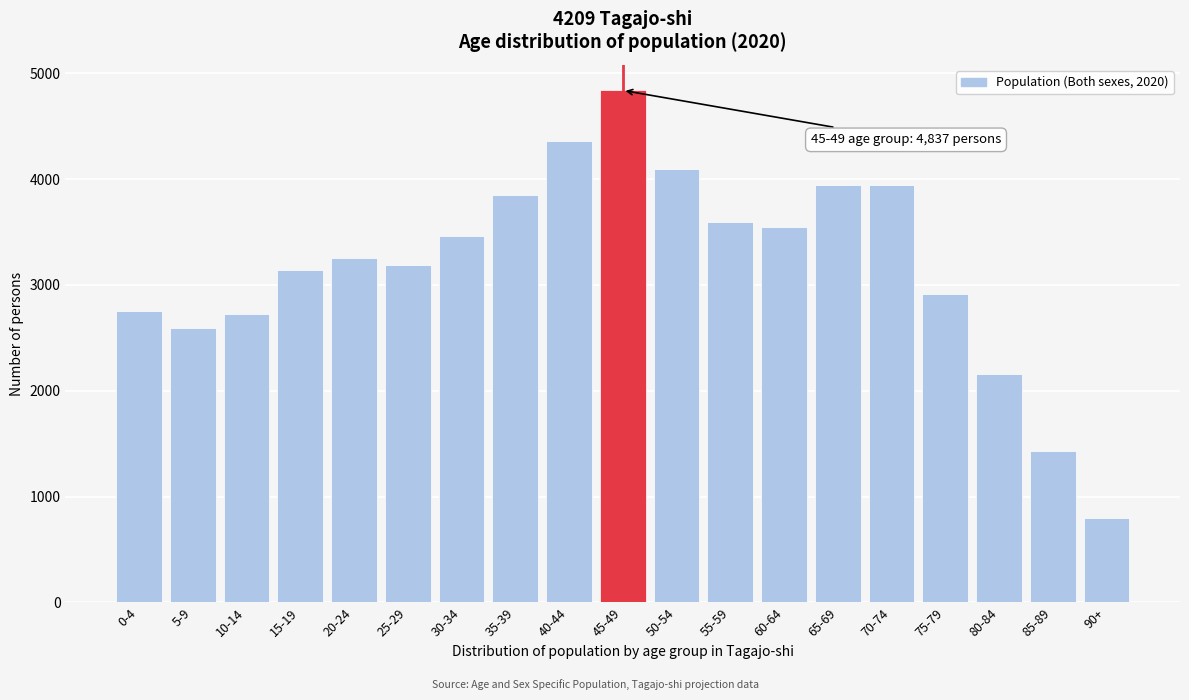

What is the greatest value displayed?

4837